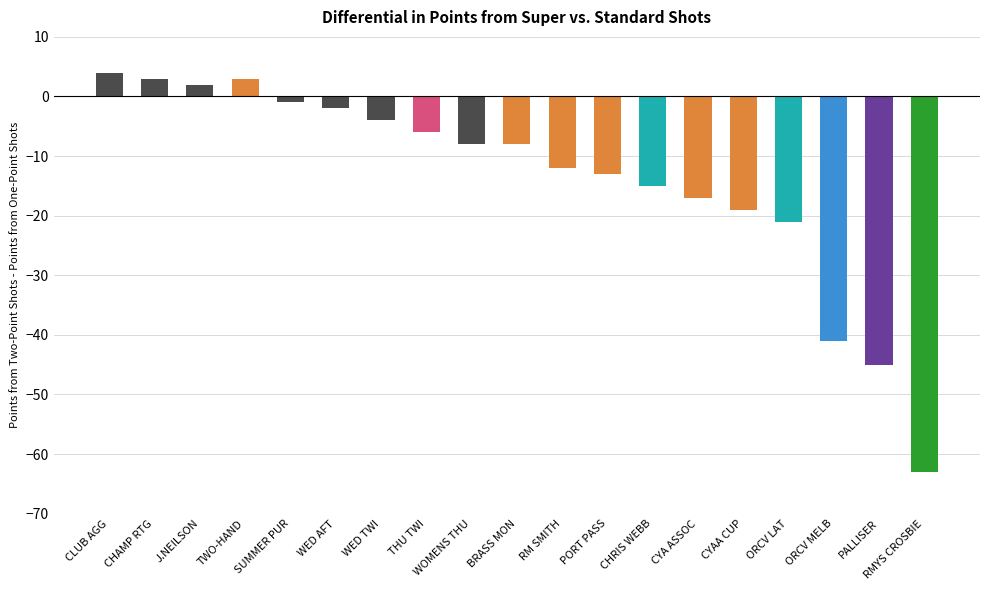

At which category does the chart reach its peak across all series?

CLUB AGG